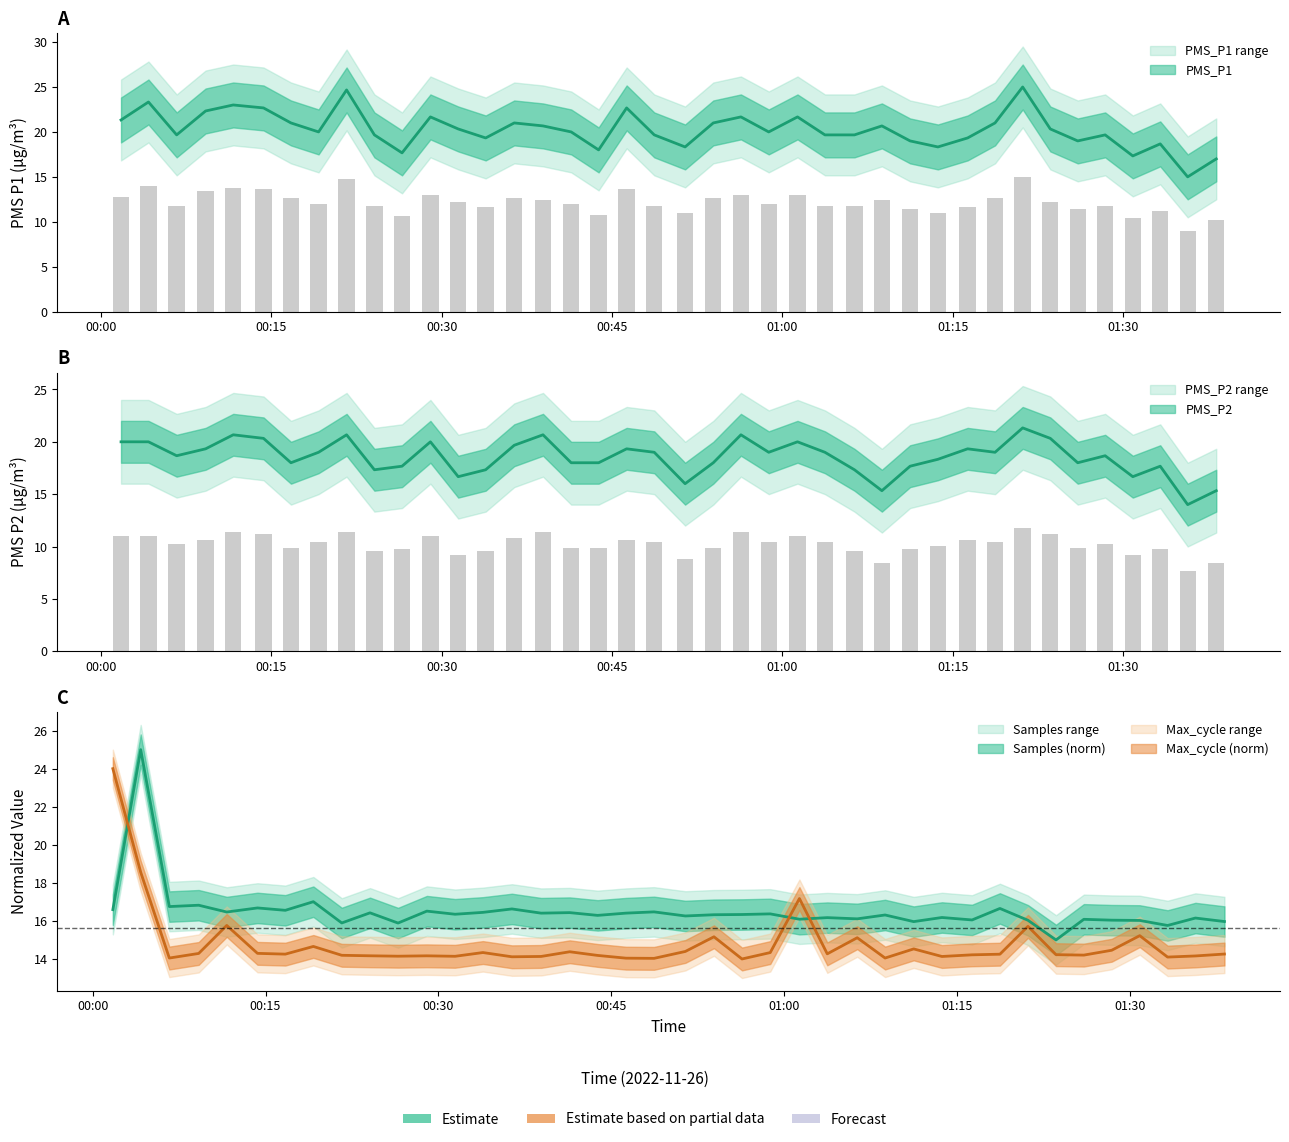

What is the highest value of the PMS_P2 series?

21.3